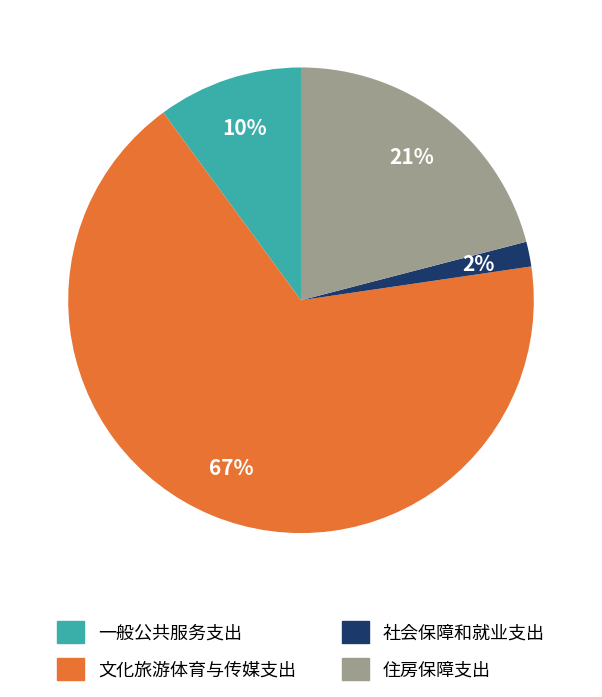

Between 住房保障支出 and 文化旅游体育与传媒支出, which is larger?

文化旅游体育与传媒支出